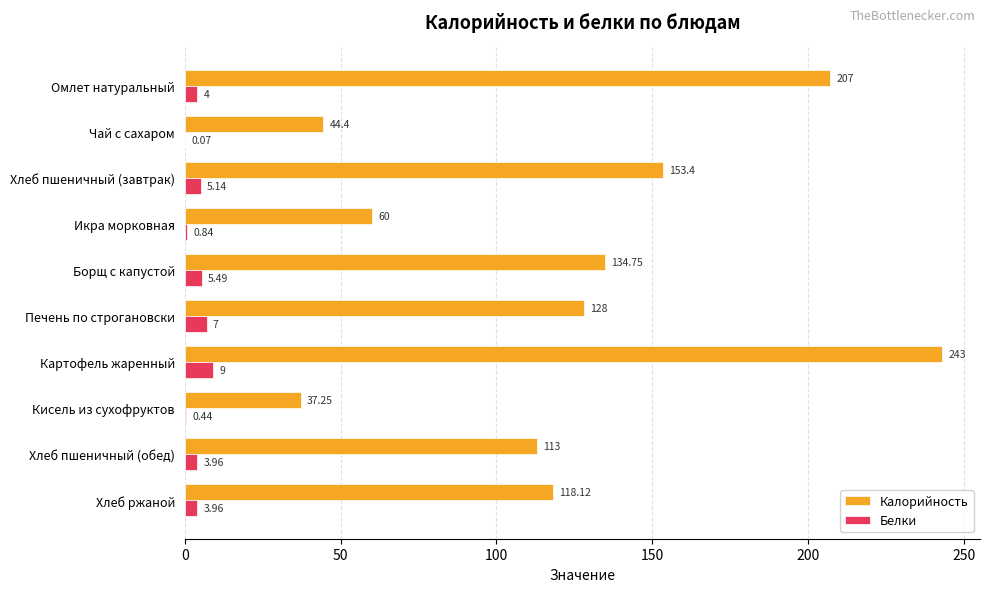

Which label corresponds to the largest value in the chart?

Картофель жаренный